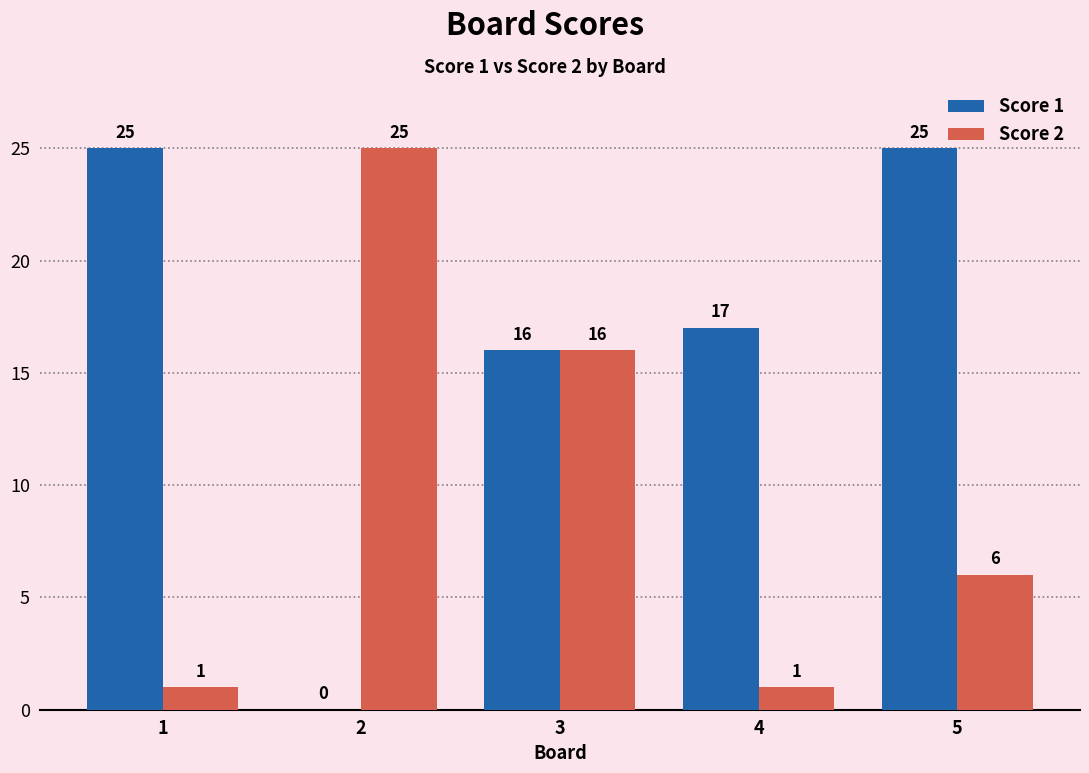

What is the average value of the Score 2 series?

10